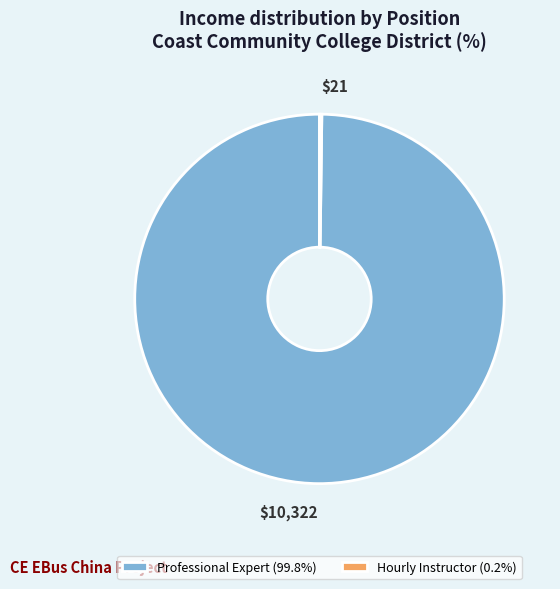

Which category accounts for the majority?

Professional Expert